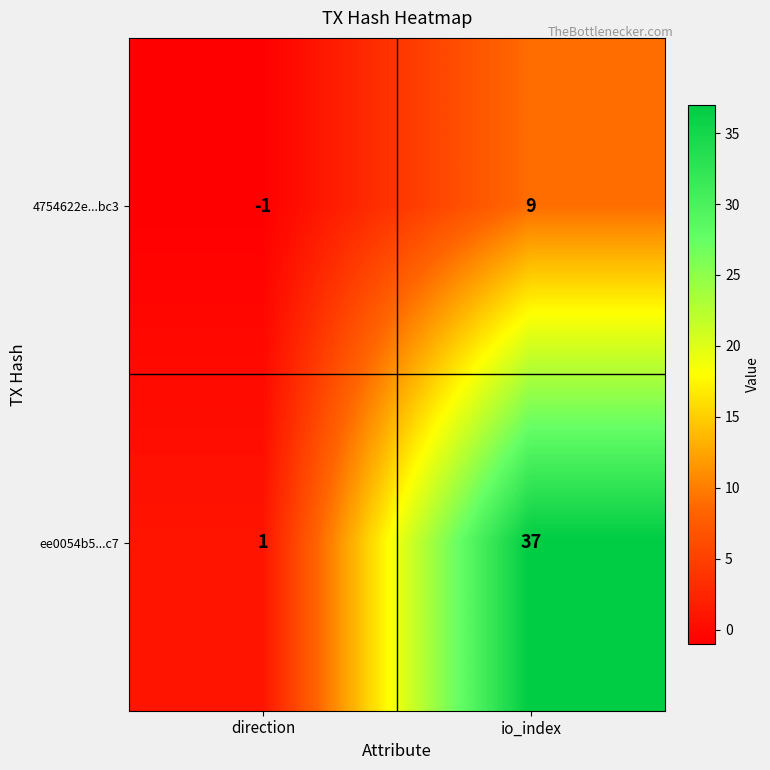

At which label is ee0054b5...c7 closest to 19?

direction